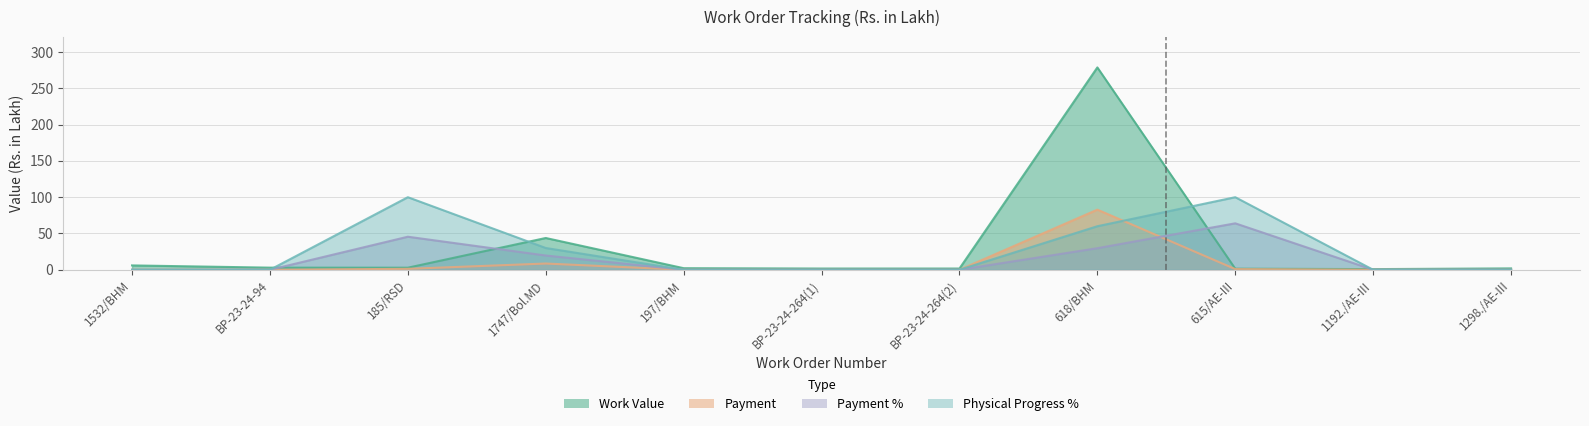

What position from the right is BP-23-24-94?

10